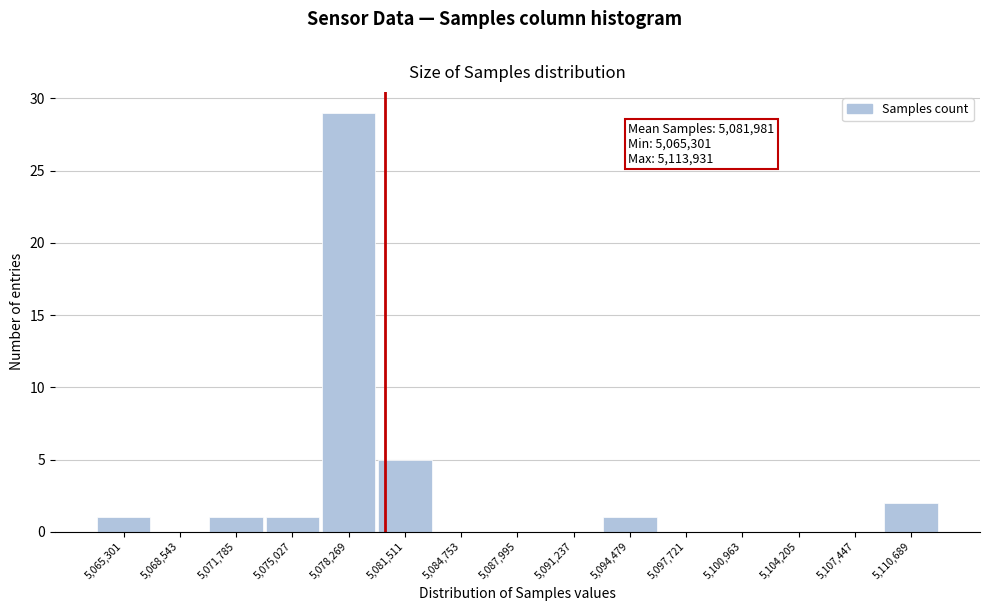

Reading right to left, transcribe all the data shown in this chart.

5,110,689=2	5,107,447=0	5,104,205=0	5,100,963=0	5,097,721=0	5,094,479=1	5,091,237=0	5,087,995=0	5,084,753=0	5,081,511=5	5,078,269=29	5,075,027=1	5,071,785=1	5,068,543=0	5,065,301=1